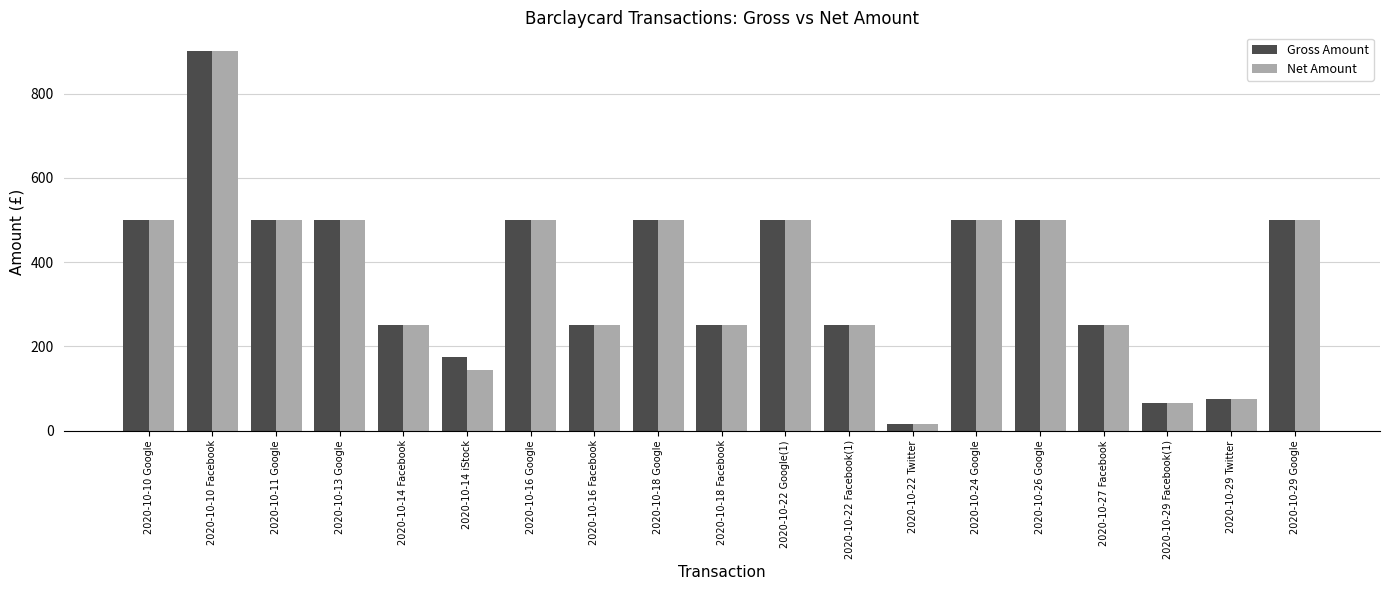

Reading right to left, what are all the values shown in this chart?

Gross Amount: 500.0	75.0	65.3	250.0	500.0	500.0	15.0	250.0	500.0	250.0	500.0	250.0	500.0	174.0	250.0	500.0	500.0	900.7	500.0
Net Amount: 500.0	75.0	65.3	250.0	500.0	500.0	15.0	250.0	500.0	250.0	500.0	250.0	500.0	145.0	250.0	500.0	500.0	900.7	500.0